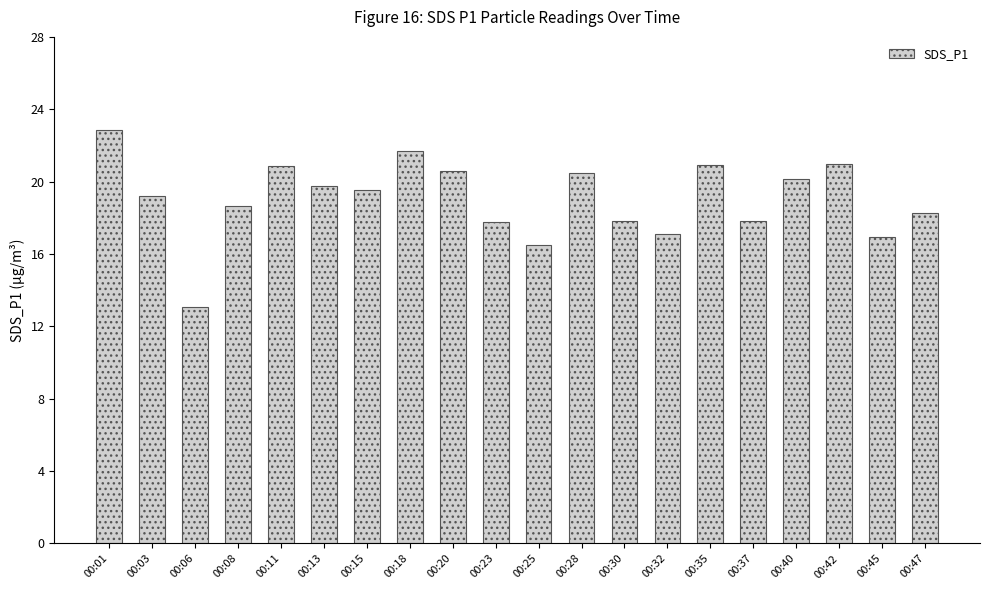

What is the difference between the values at 00:11 and 00:23?

3.1